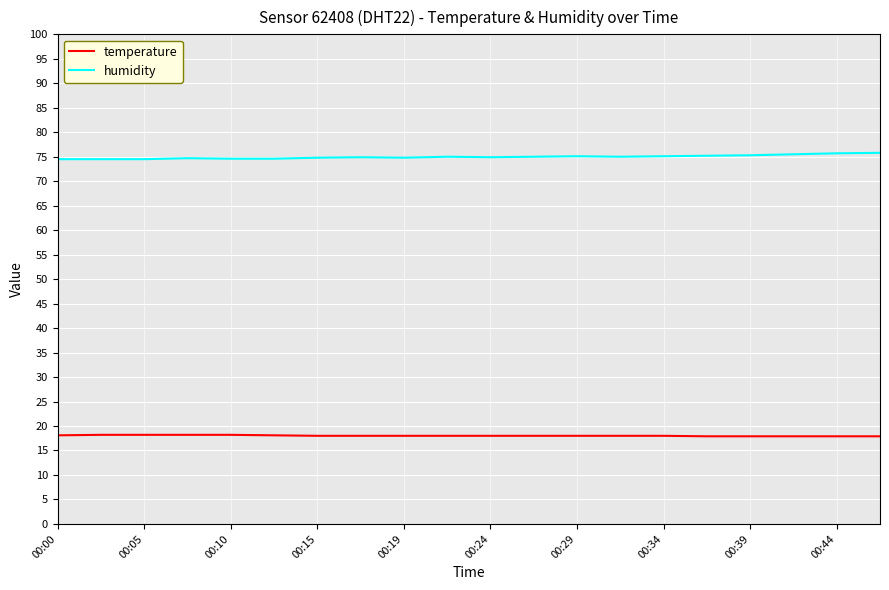

Which series has the largest total across all categories?

humidity